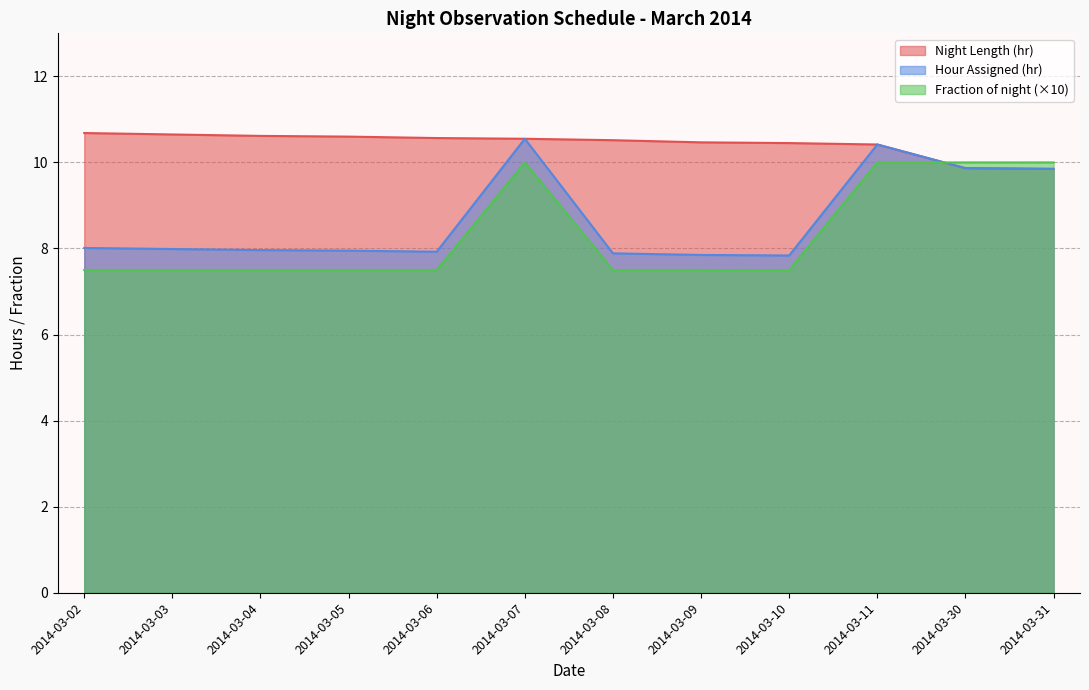

True or false: Fraction of night has more than 0 points higher than both neighbors.

True